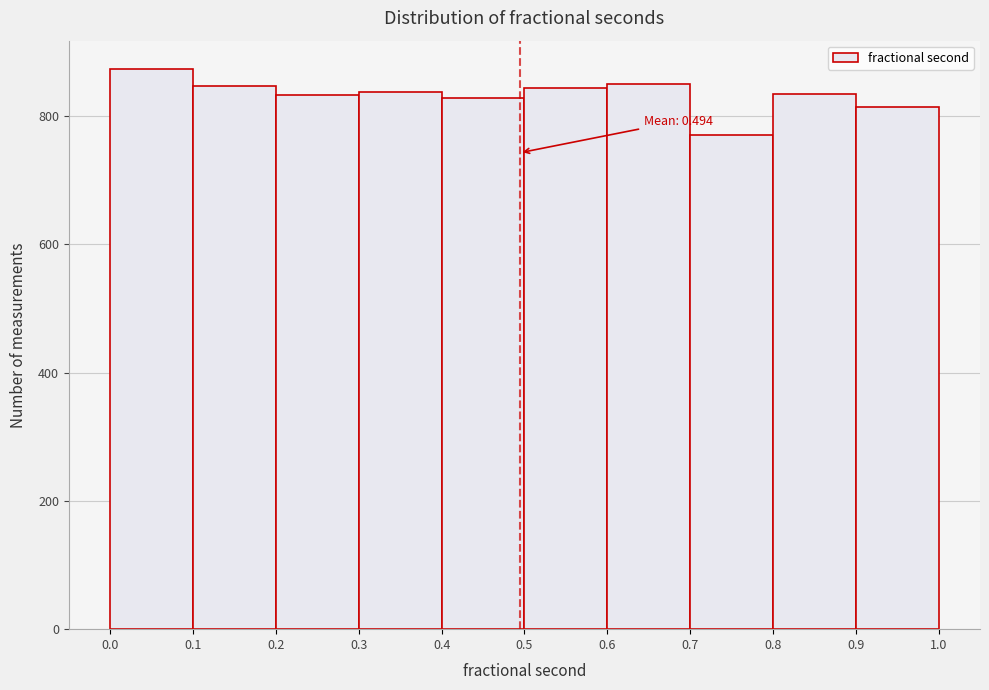

Which range on the x-axis has the tallest bar?

0.0 to 0.1